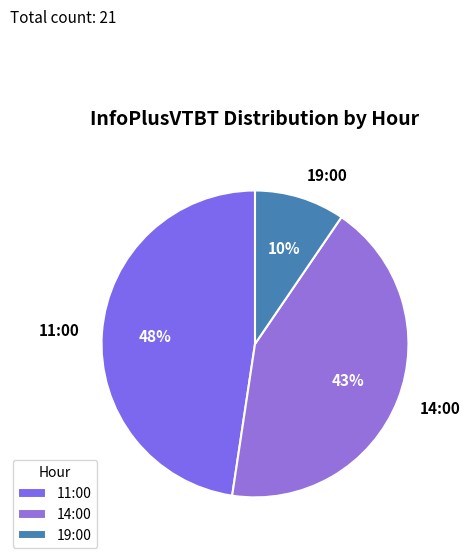

What is the largest slice in the pie chart?

11:00